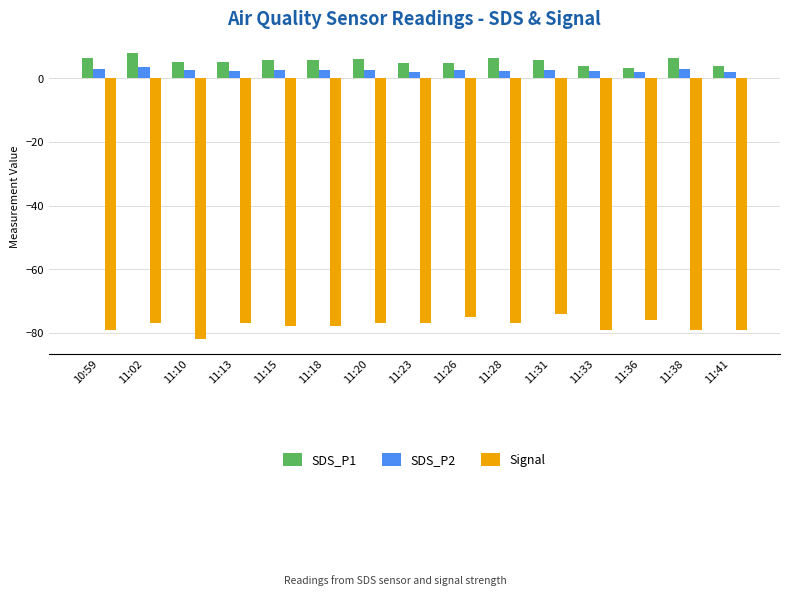

Which category has the lowest value across all series?

11:10